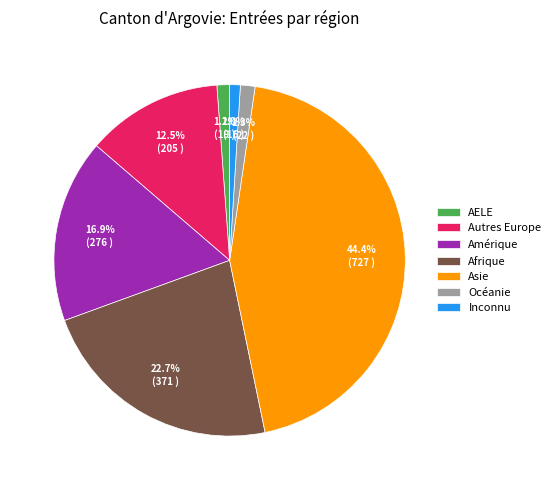

How much of the chart is everything except Afrique?

77.3%